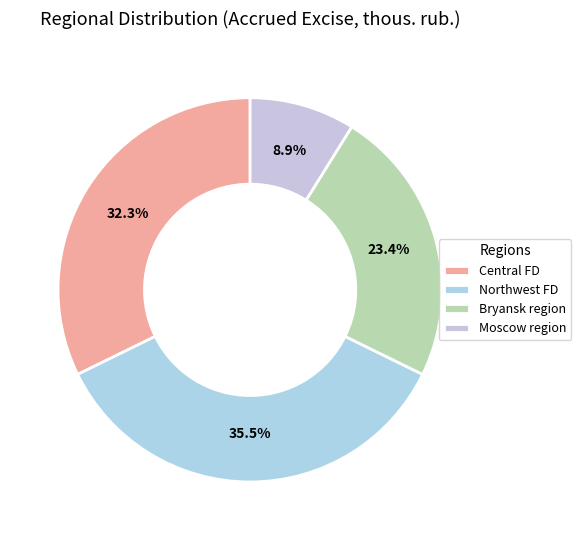

To the nearest percent, what is the average slice percentage?

25%